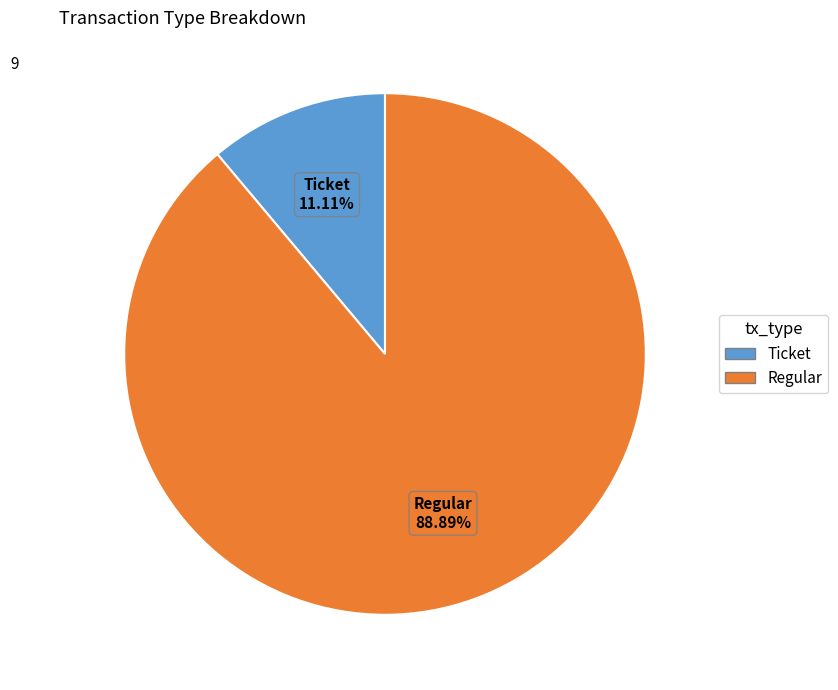

Is there a majority slice in this chart?

Yes